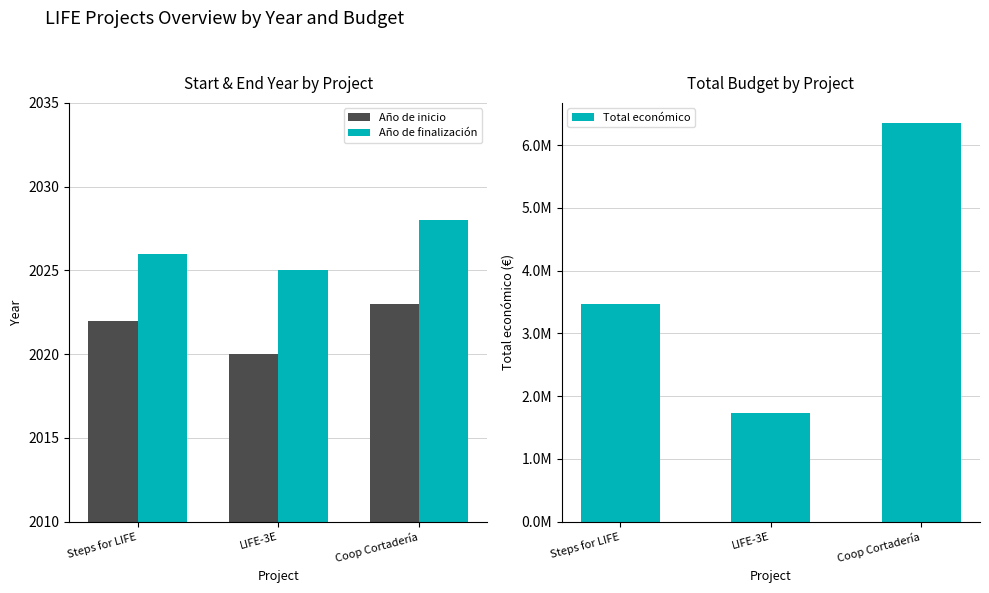

Is it true that Año de inicio equals 1182 at Steps for LIFE?

False